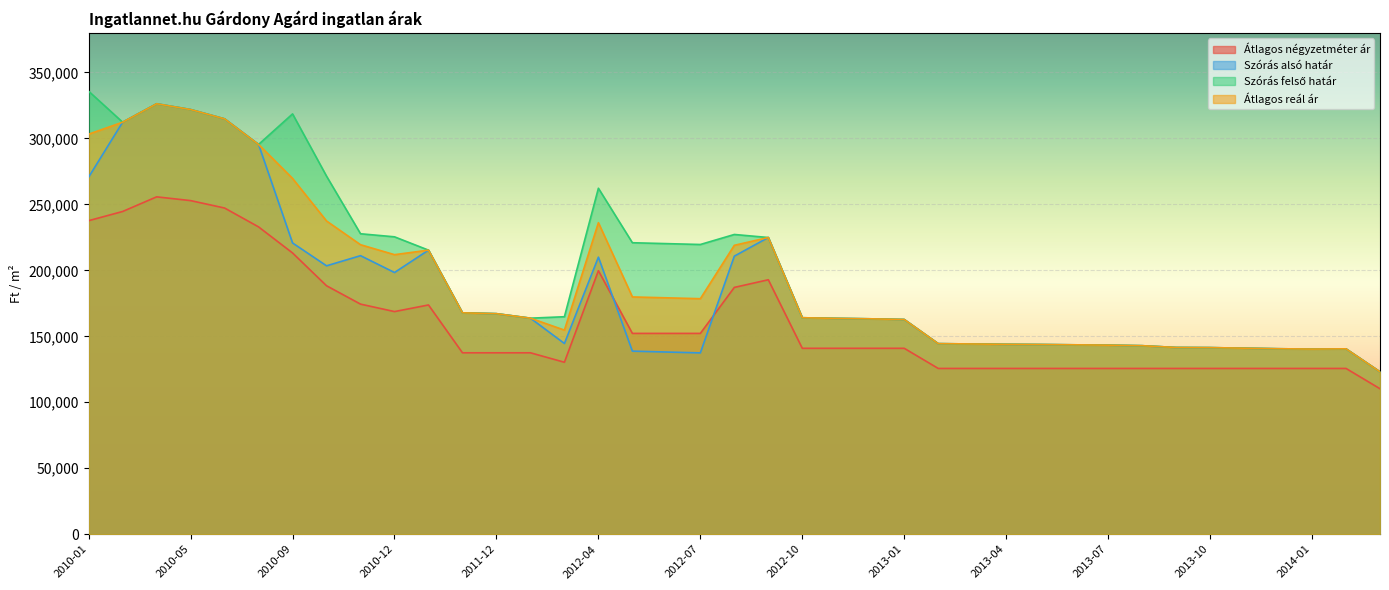

List the series in order of their peak value, lowest first.

Átlagos négyzetméter ár, Szórás alsó határ, Átlagos reál ár, Szórás felső határ